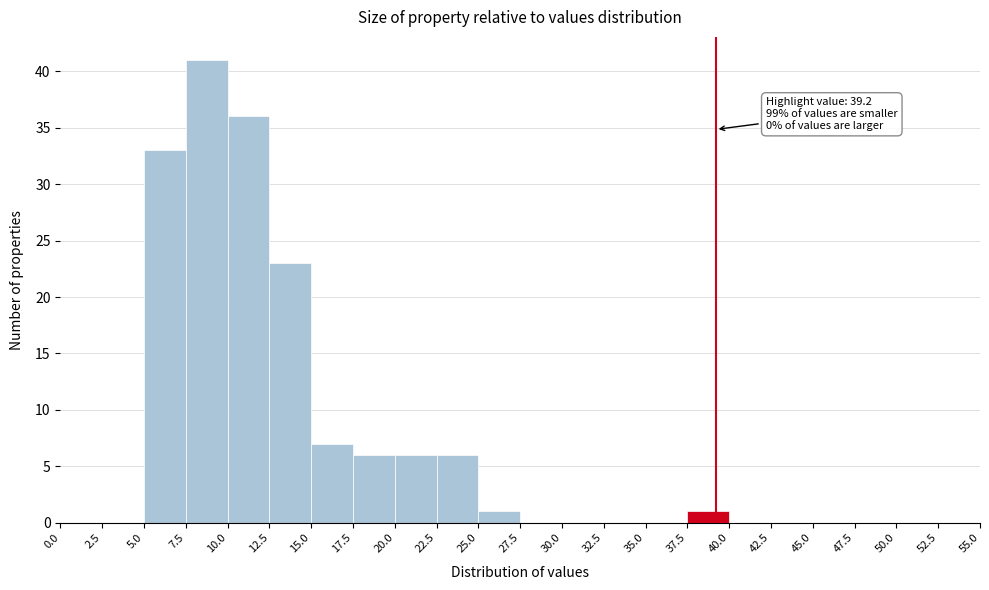

Which range on the x-axis has the tallest bar?

7.5 to 10.0